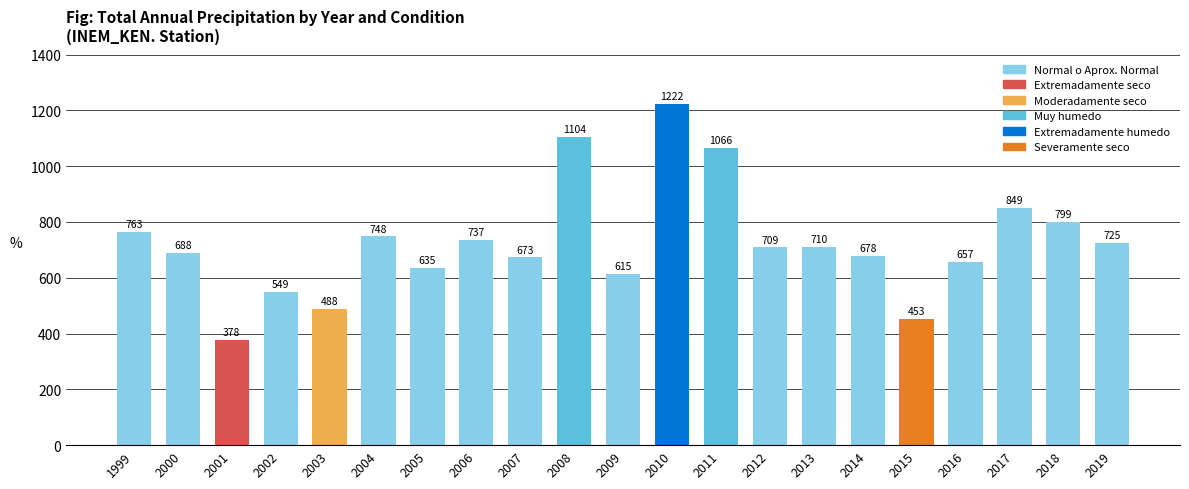

Which series has the largest total across all categories?

Normal o Aprox. Normal